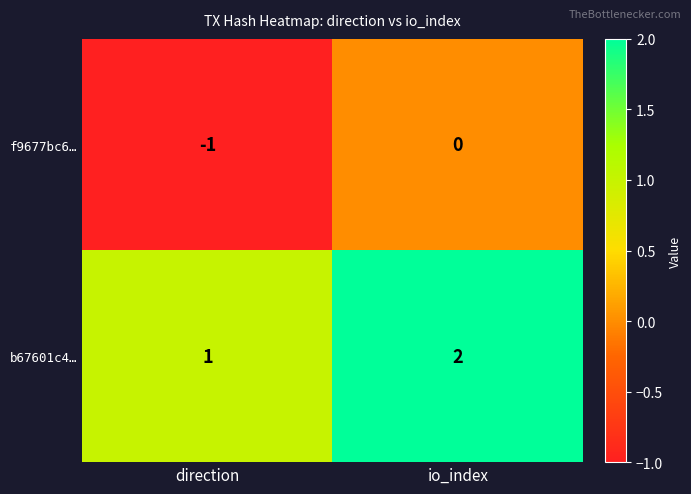

Count the number of data series in this chart.

2